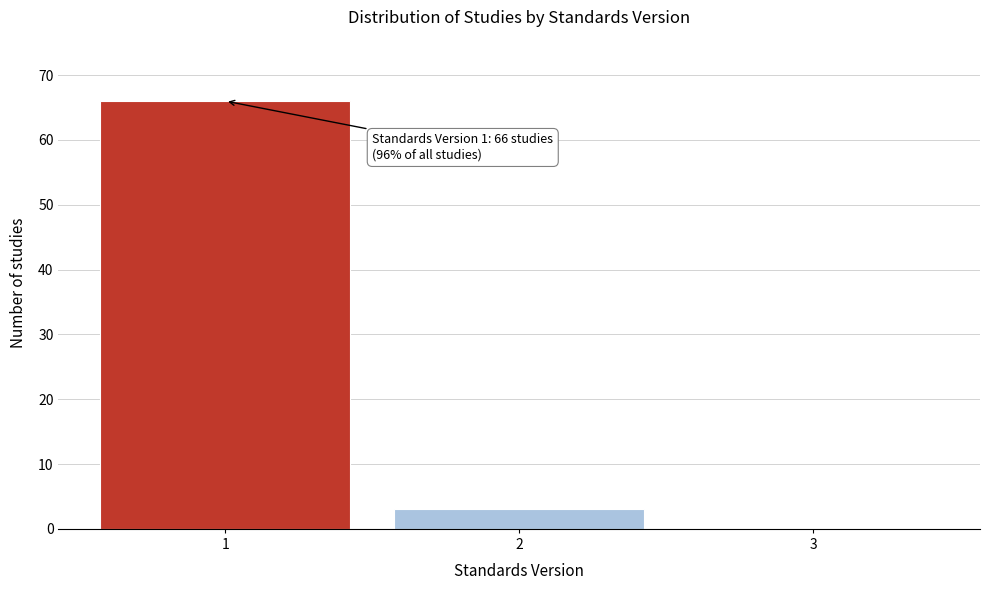

Reading left to right, what are all the values shown in this chart?

1=66	2=3	3=0